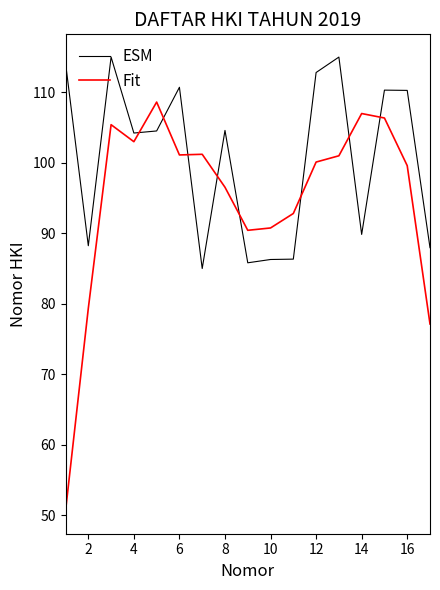

How many times do Fit and ESM cross each other?

8